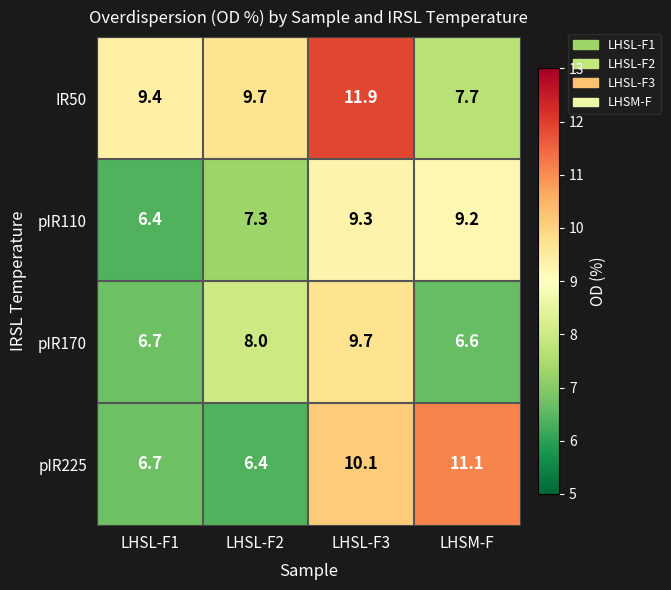

Count the number of data series in this chart.

4